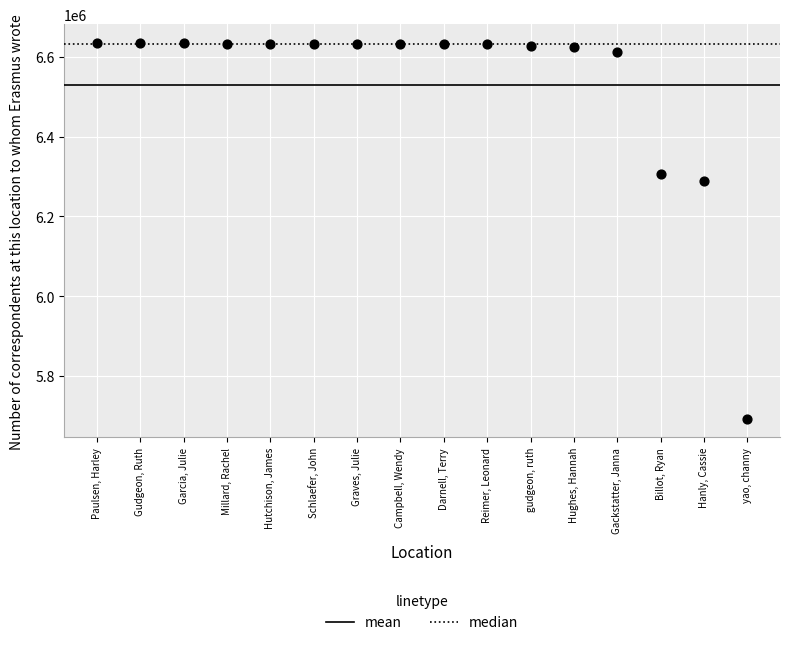

What Y value in the scatter plot is closest to 6163756?

6288725